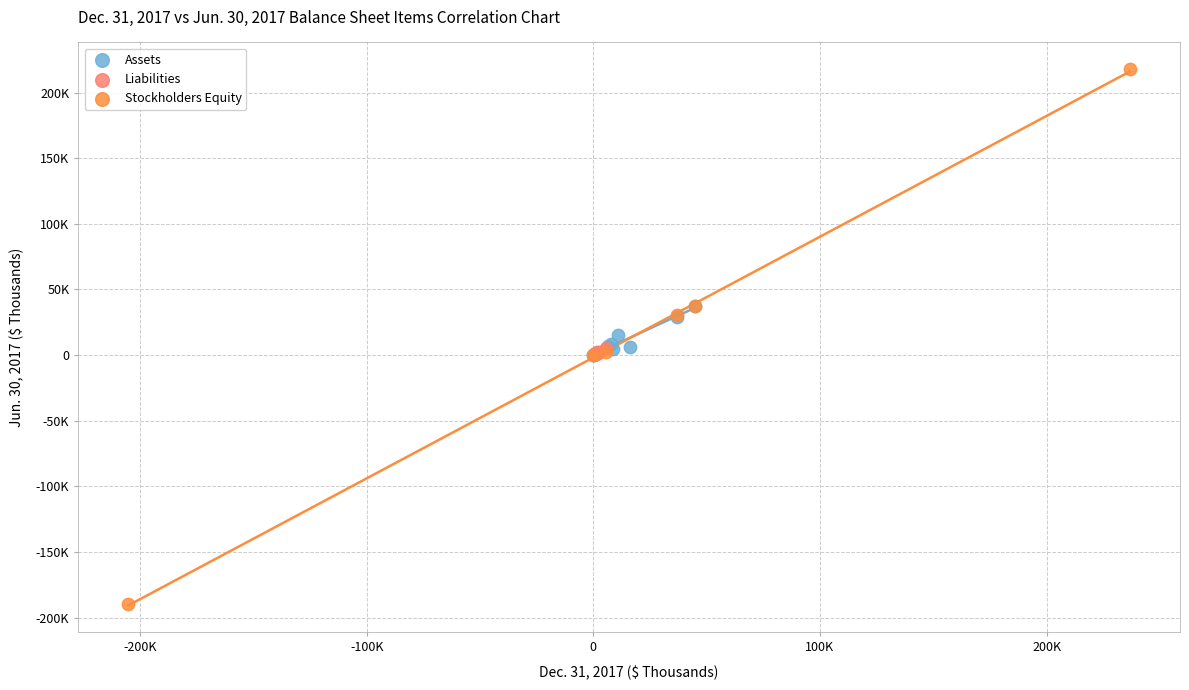

Which series has the widest spread of Y values?

Stockholders Equity